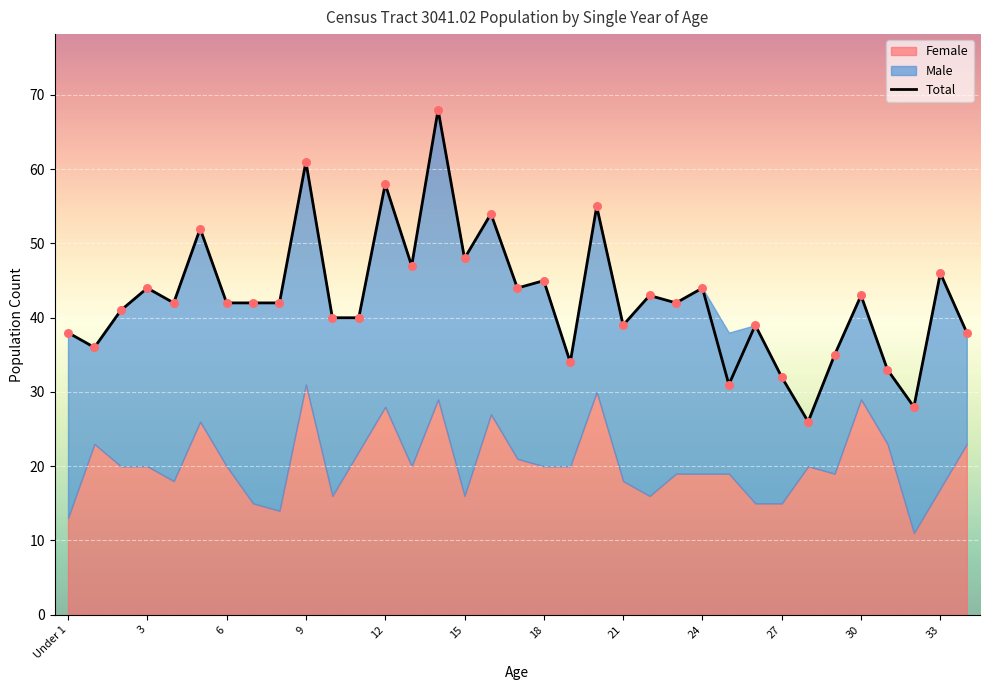

What is the minimum value for Total?

26